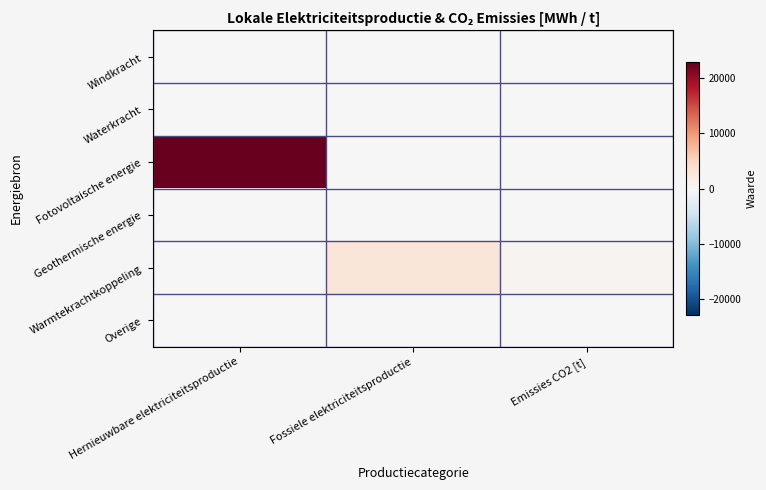

Reading left to right, what are all the values shown in this chart?

Windkracht: Hernieuwbare elektriciteitsproductie=0.0	Fossiele elektriciteitsproductie=0.0	Emissies CO2 [t]=0.0
Waterkracht: Hernieuwbare elektriciteitsproductie=0.0	Fossiele elektriciteitsproductie=0.0	Emissies CO2 [t]=0.0
Fotovoltaische energie: Hernieuwbare elektriciteitsproductie=22957.5	Fossiele elektriciteitsproductie=0.0	Emissies CO2 [t]=0.0
Geothermische energie: Hernieuwbare elektriciteitsproductie=0.0	Fossiele elektriciteitsproductie=0.0	Emissies CO2 [t]=0.0
Warmtekrachtkoppeling: Hernieuwbare elektriciteitsproductie=0.0	Fossiele elektriciteitsproductie=2866.5	Emissies CO2 [t]=681.2
Overige: Hernieuwbare elektriciteitsproductie=0.0	Fossiele elektriciteitsproductie=0.0	Emissies CO2 [t]=0.0